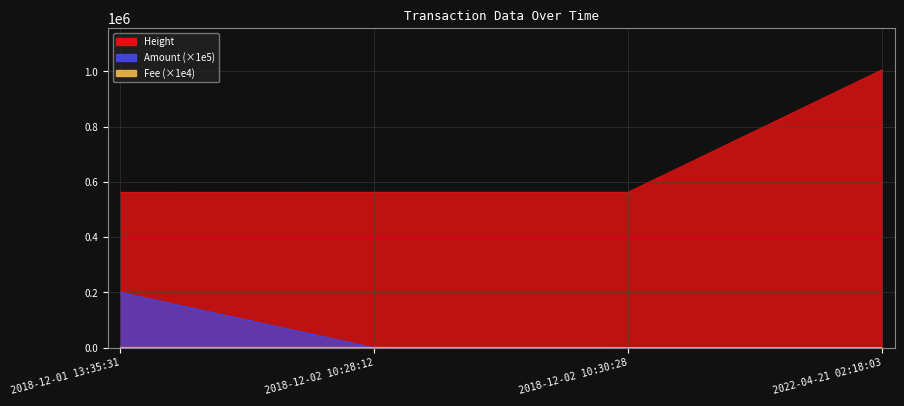

How many data points does each series have?

4